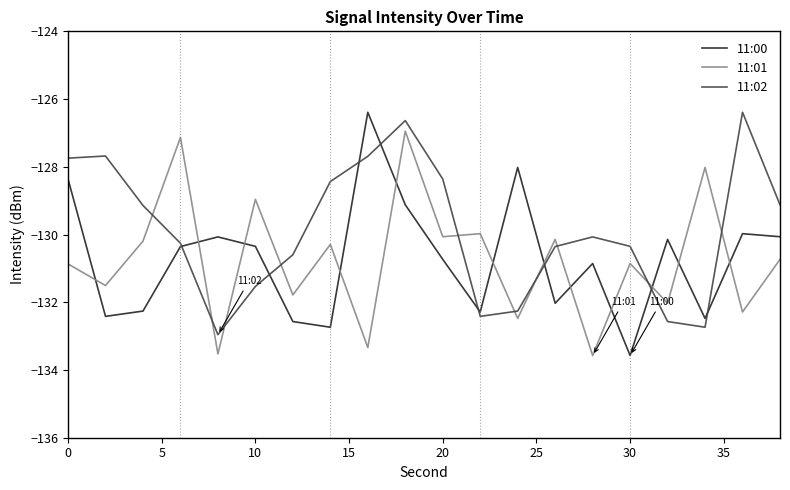

What is the maximum value for 11:02?

-126.4